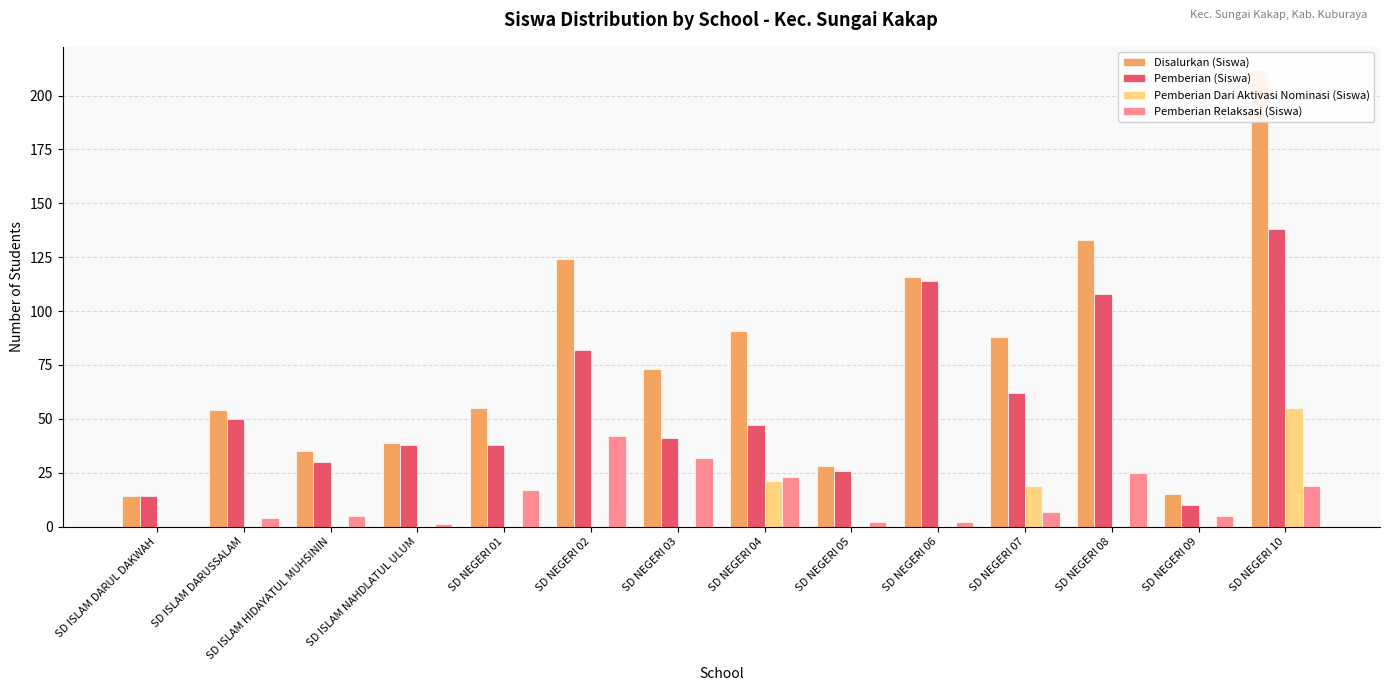

How many values in the Disalurkan (Siswa) series exceed 73?

6